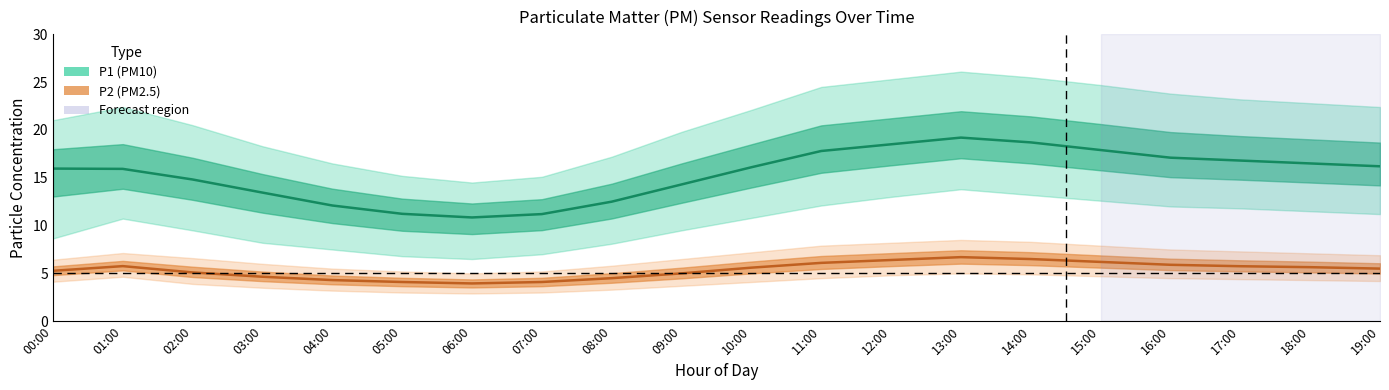

Rank the series at 05:00 from highest to lowest value.

P1 (PM10), P2 (PM2.5)